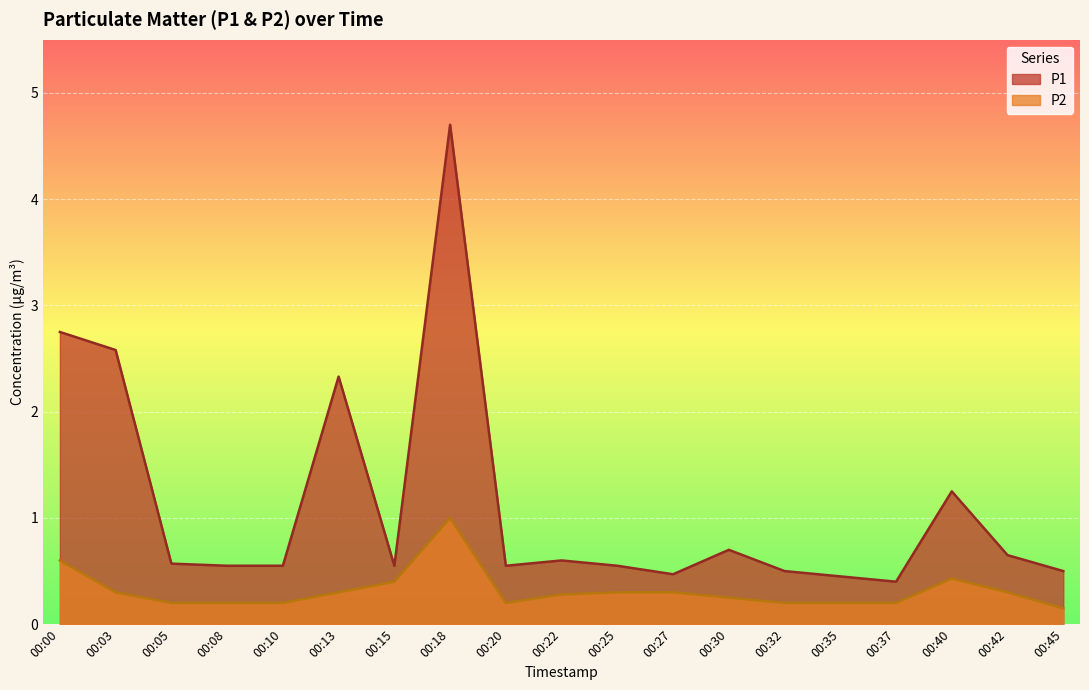

True or false: P2 has more than 1 points higher than both neighbors.

True